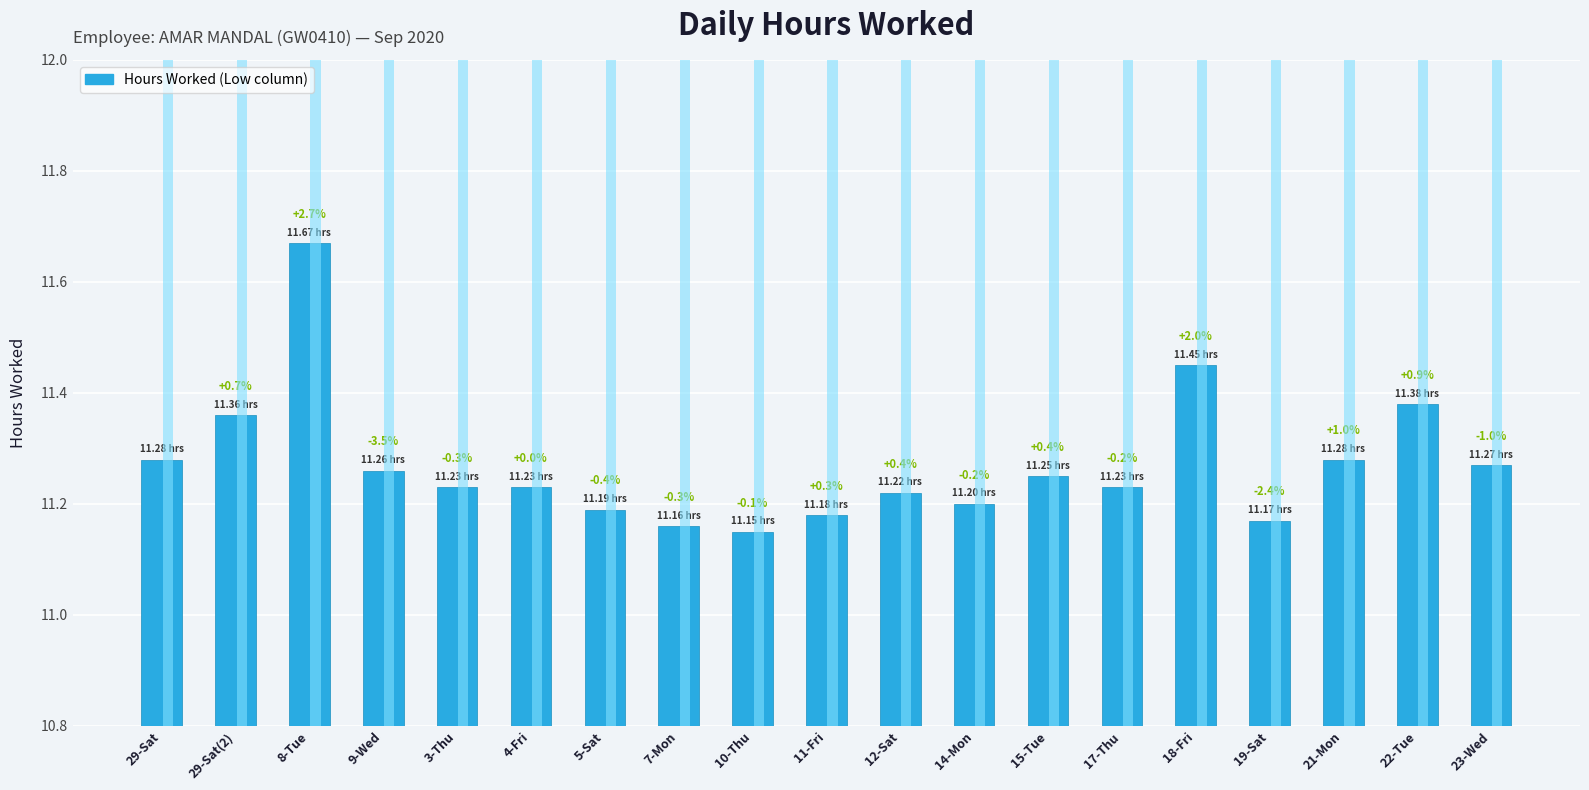

Rank the categories by value from highest to lowest.

8-Tue, 18-Fri, 22-Tue, 29-Sat(2), 29-Sat, 21-Mon, 23-Wed, 9-Wed, 15-Tue, 3-Thu, 4-Fri, 17-Thu, 12-Sat, 14-Mon, 5-Sat, 11-Fri, 19-Sat, 7-Mon, 10-Thu